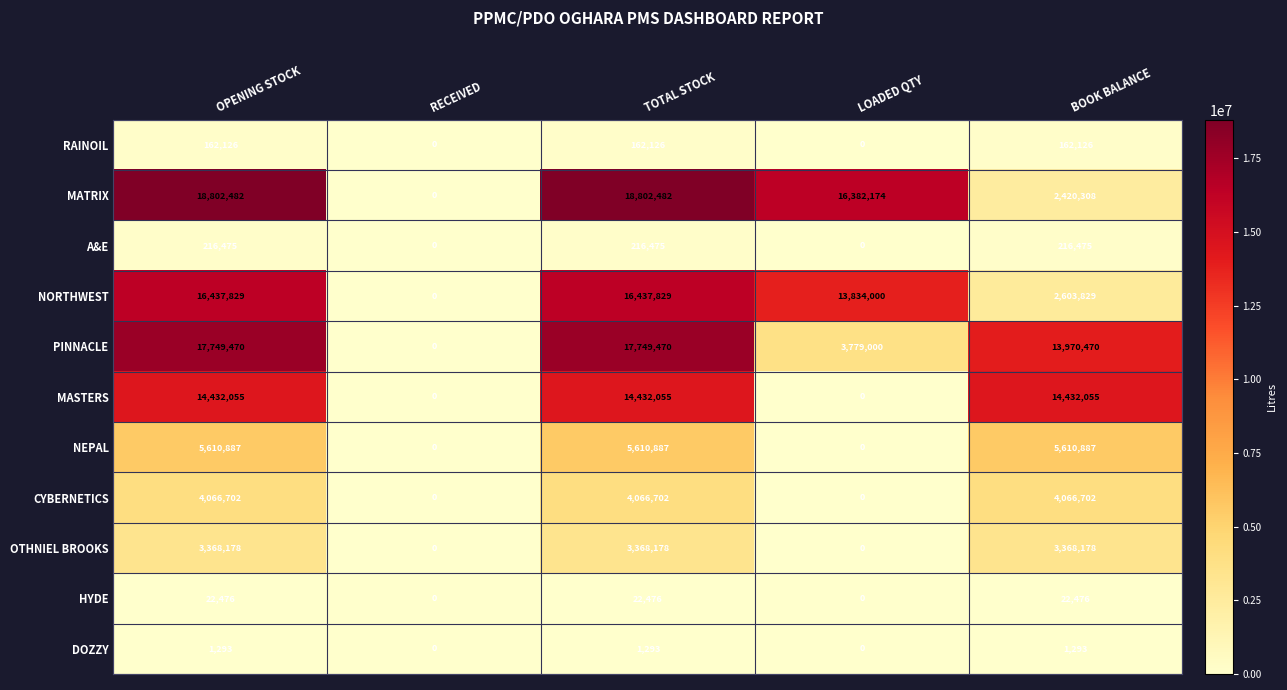

What is the total value across all series at TOTAL STOCK?

80869973